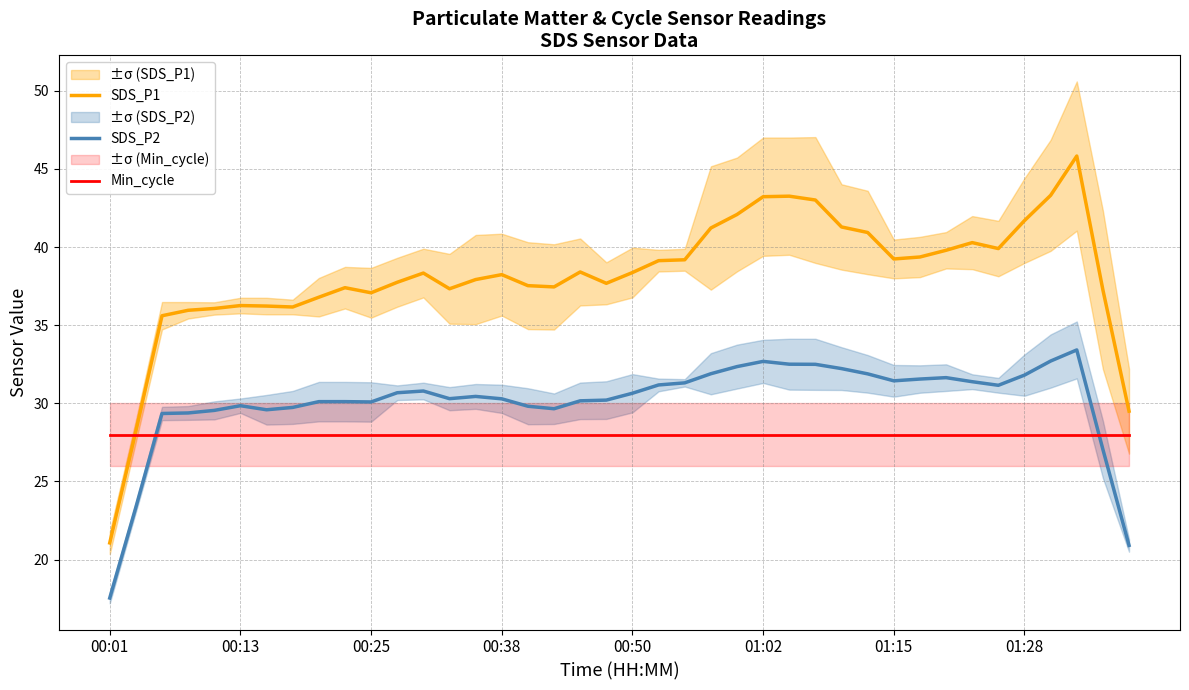

How many lines are shown in the chart?

3